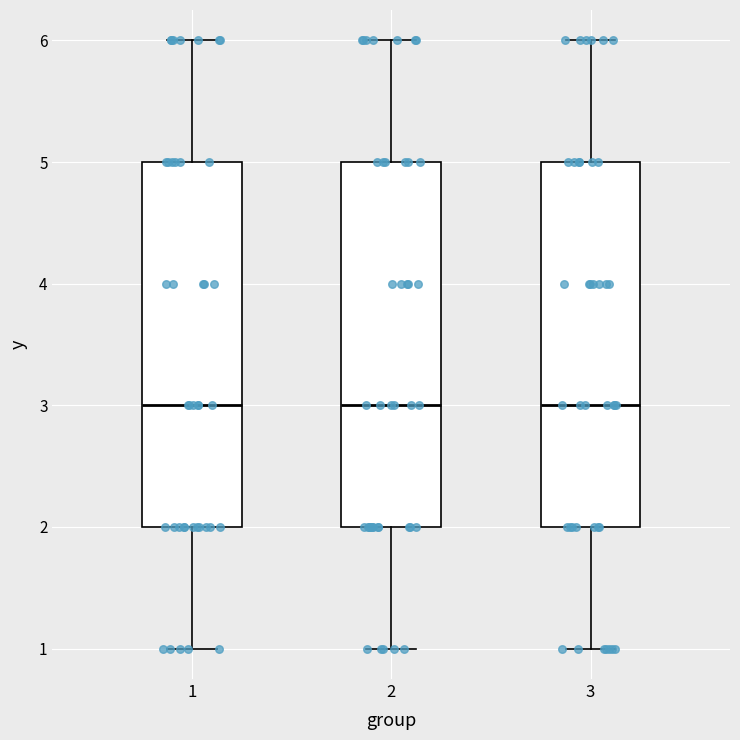

Reading left to right, transcribe this box plot: for each box, give where its median line is, the range the box spans, and where its two whiskers end, as read against the y-axis. The values are not printed on the chart, so give them approximately, as read against the axis.

1: median 3, box 2 to 5, whiskers 1 to 6
2: median 3, box 2 to 5, whiskers 1 to 6
3: median 3, box 2 to 5, whiskers 1 to 6